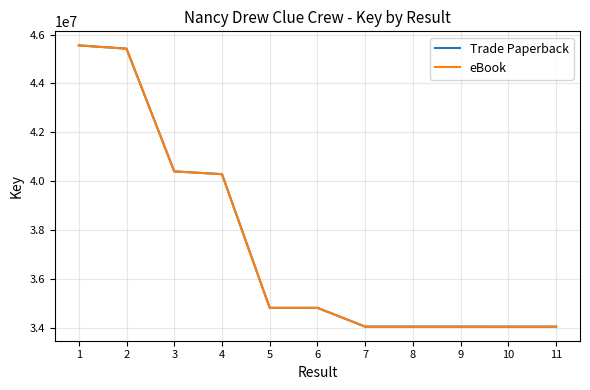

Rank the series at 7 from lowest to highest value.

Trade Paperback, eBook